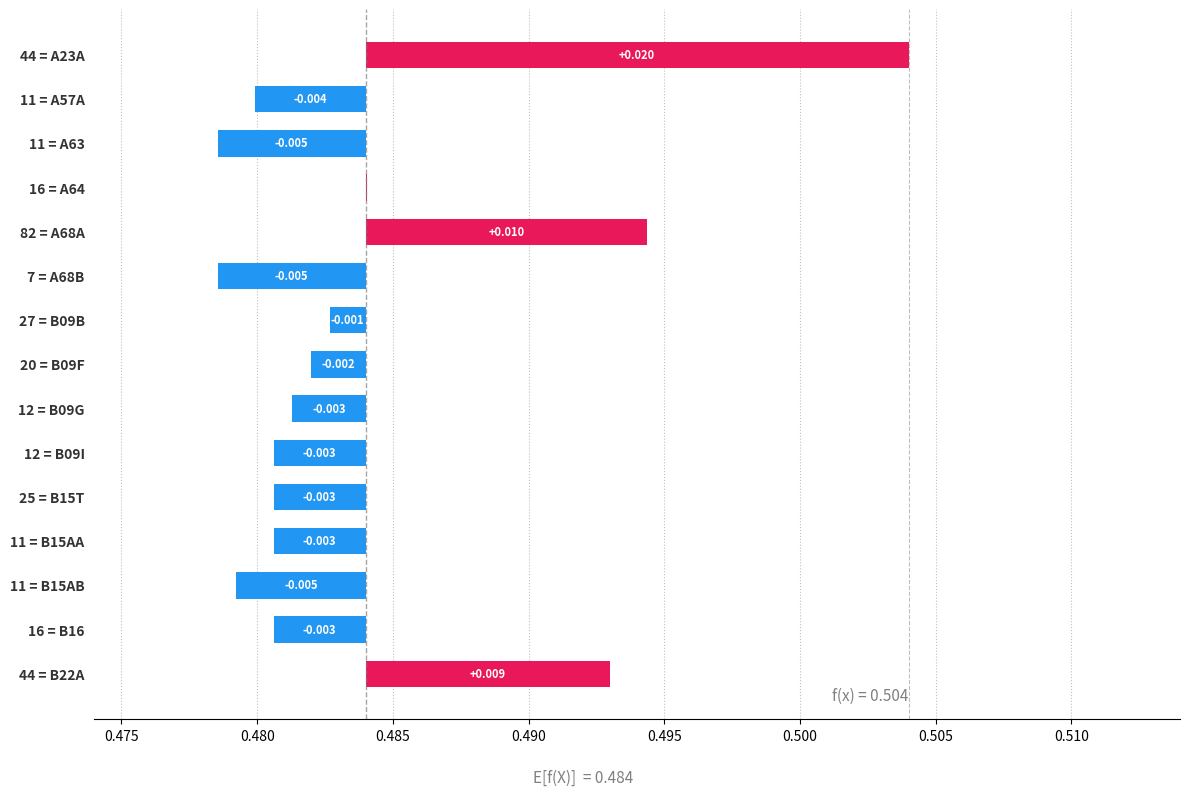

How many data points are less than 0?

11